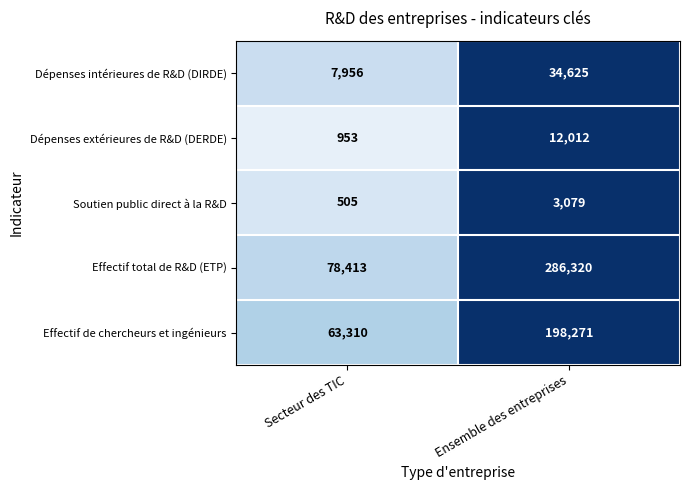

Which series has the largest total across all categories?

Effectif total de R&D (ETP)